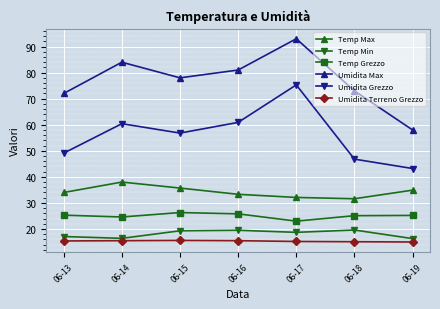

List the series in order of their peak value, highest first.

Umidita Max, Umidita Grezzo, Temp Max, Temp Grezzo, Temp Min, Umidita Terreno Grezzo